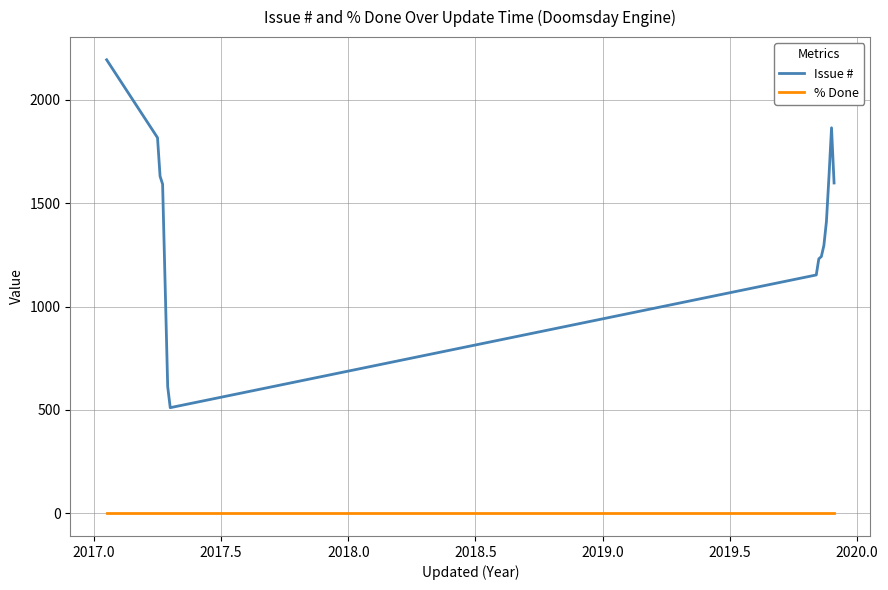

True or false: % Done and Issue # cross at least once.

False